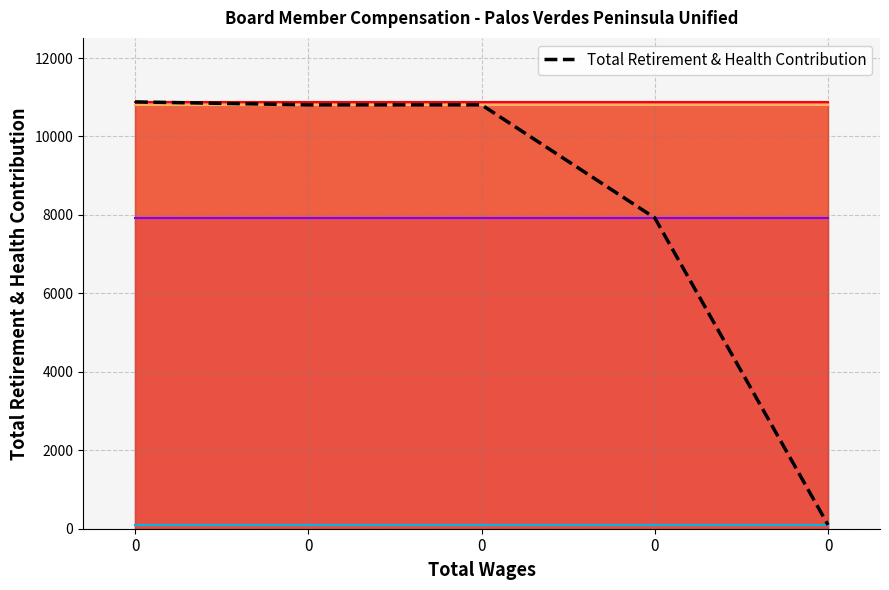

What is the minimum value shown in the chart?

97